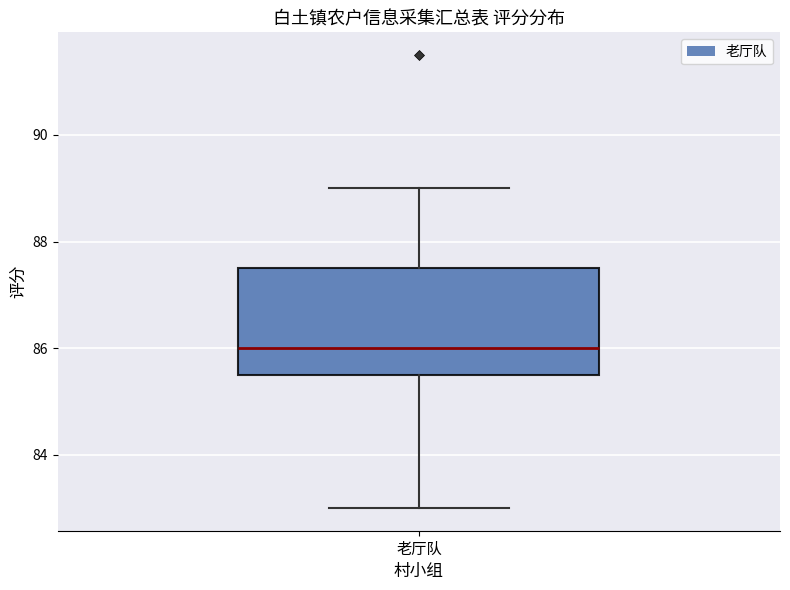

Read this box plot against the y-axis: the position of the median line, the range covered by the box, and the ends of both whiskers. The values are not printed on the chart, so give them approximately, as read against the axis.

median 86.0, box 85.6 to 87.6, whiskers 83.0 to 89.0